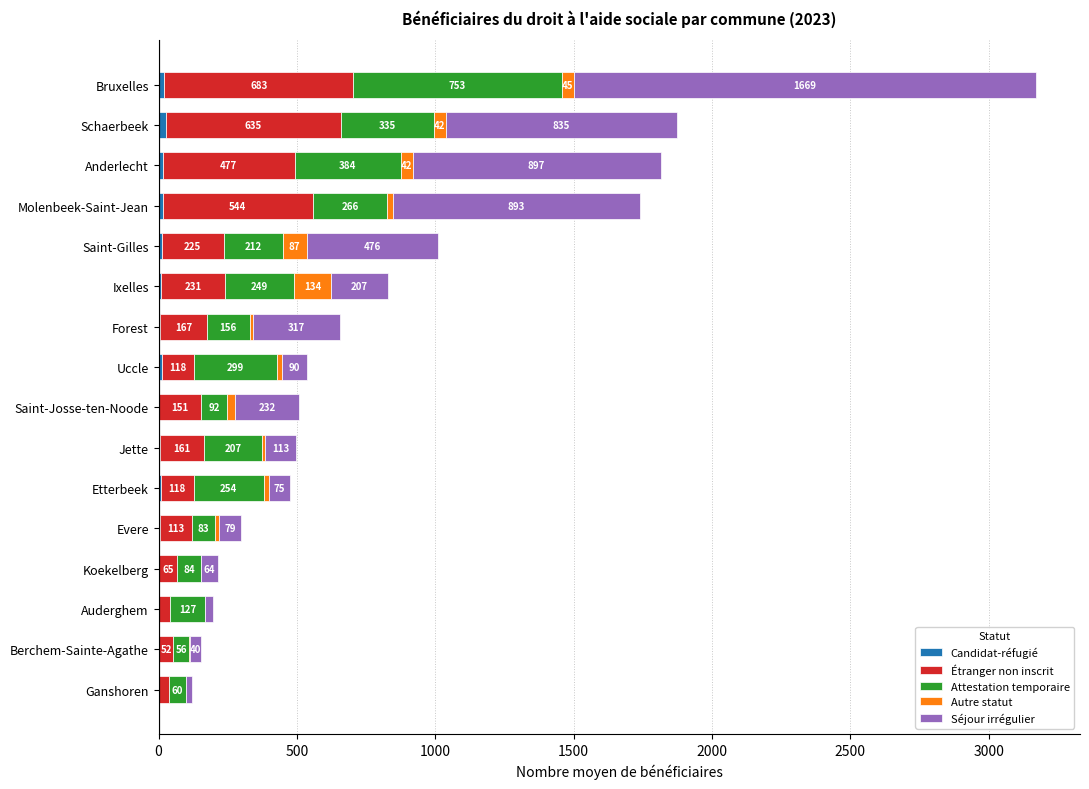

At which category is the sum across all series the highest?

Bruxelles